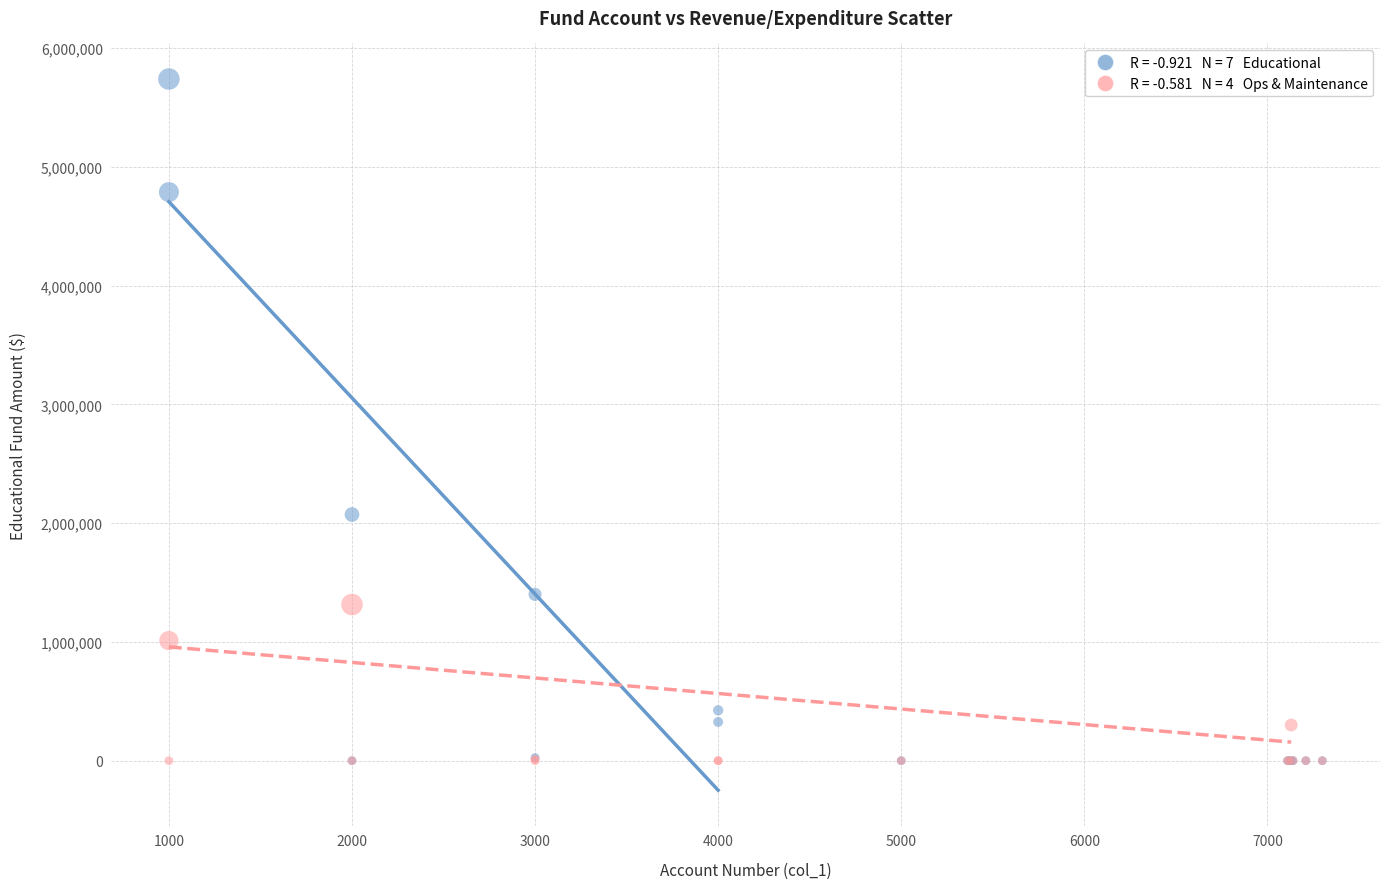

Across all series, what Y value is closest to 2869971?

2072825